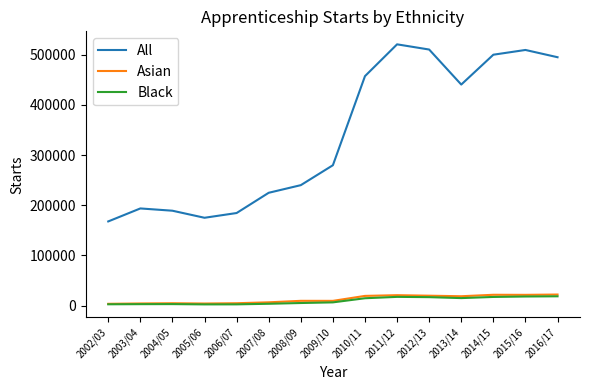

What is the total value across all series at 2013/14?

473920